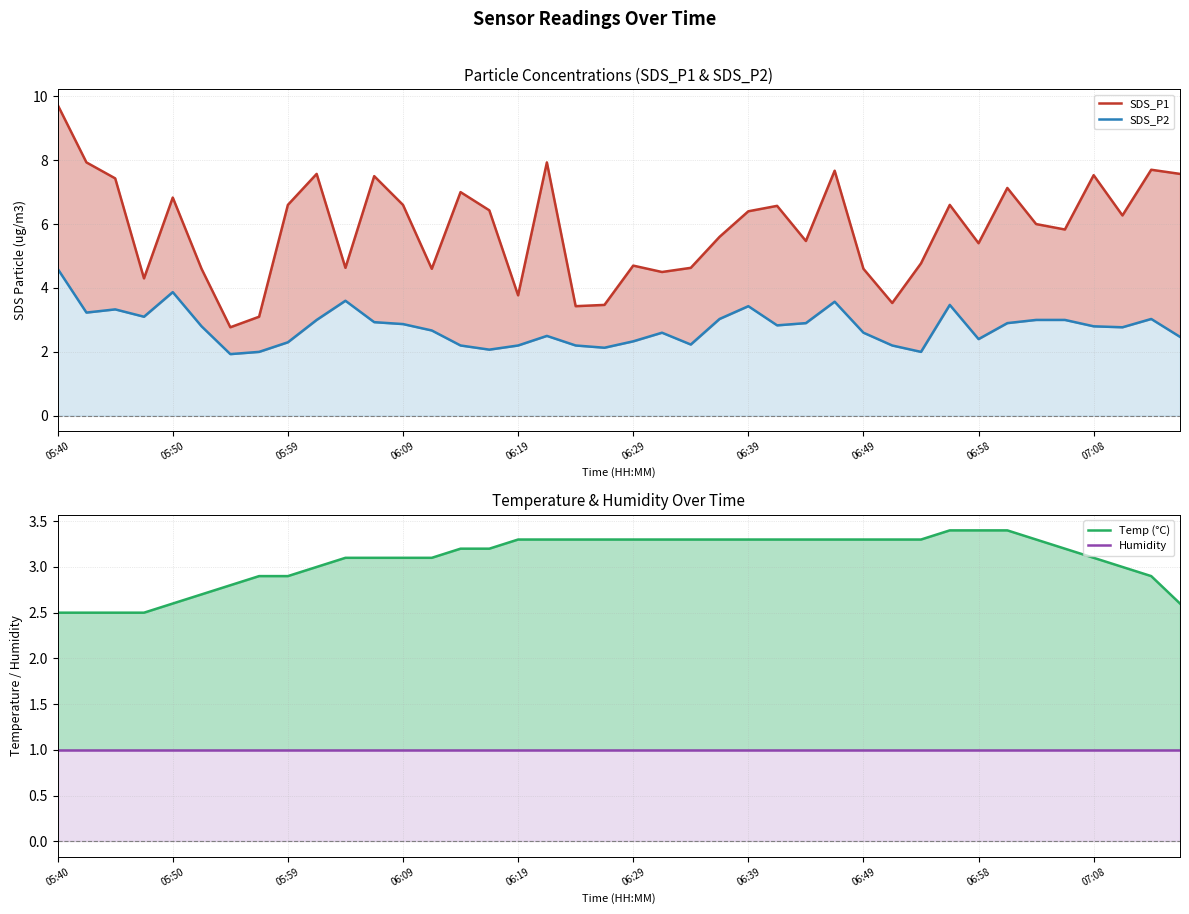

Which series has the largest total across all categories?

SDS_P1